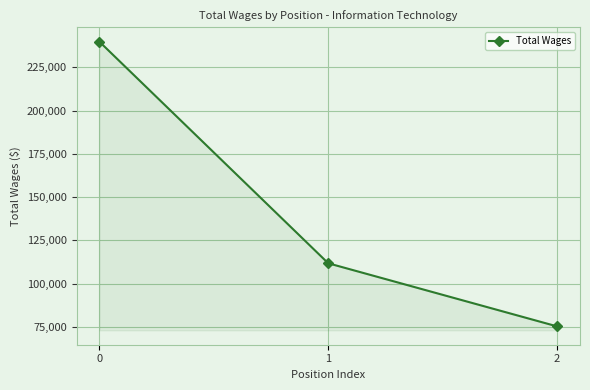

Does the chart display data point markers on the line(s)?

Yes